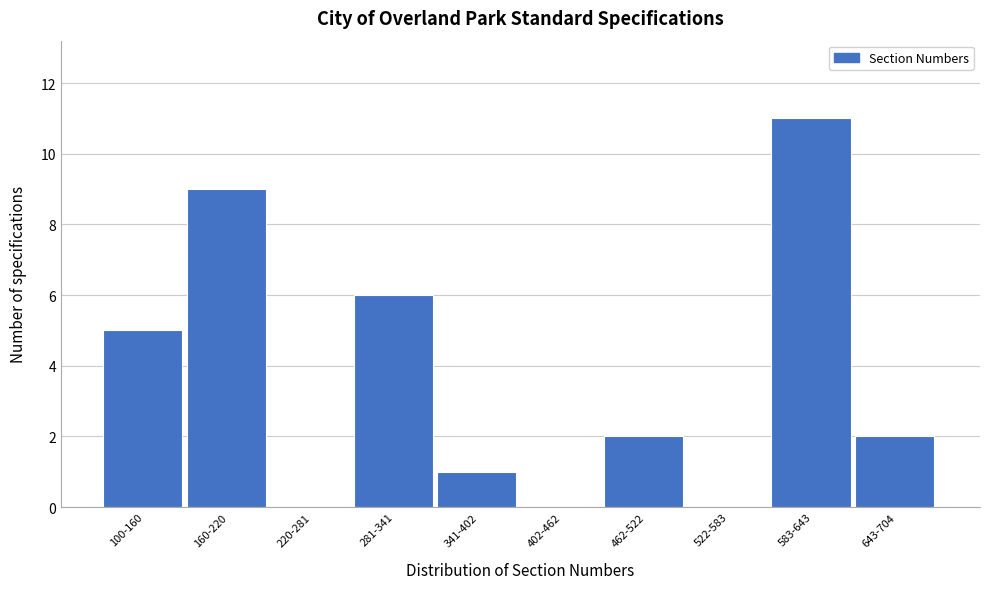

Reading left to right, transcribe all the data shown in this chart.

100-160=5	160-220=9	220-281=0	281-341=6	341-402=1	402-462=0	462-522=2	522-583=0	583-643=11	643-704=2